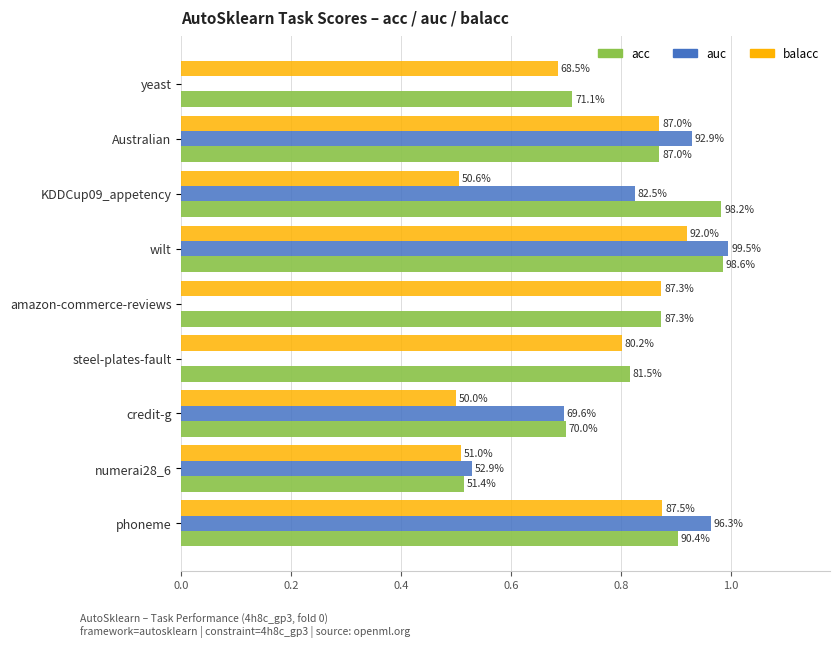

Reading left to right, list all the values displayed in this chart.

acc: 0.7	0.9	1.0	1.0	0.9	0.8	0.7	0.5	0.9
auc: 0.0	0.9	0.8	1.0	0.0	0.0	0.7	0.5	1.0
balacc: 0.7	0.9	0.5	0.9	0.9	0.8	0.5	0.5	0.9